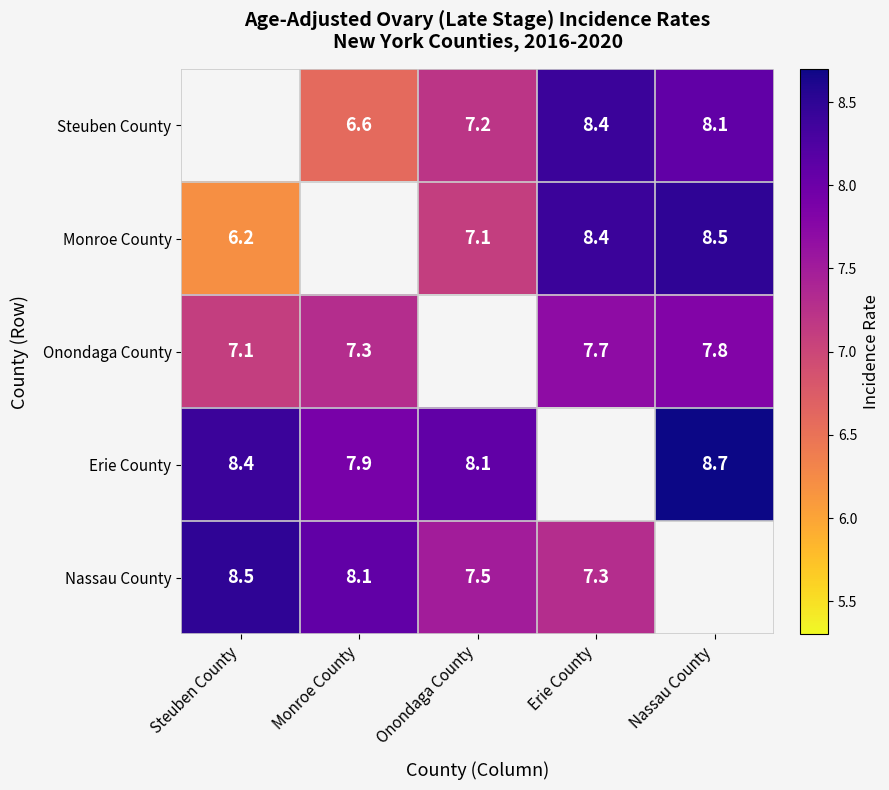

Is the value of Nassau County at Steuben County greater than the value of Steuben County at Erie County?

Yes